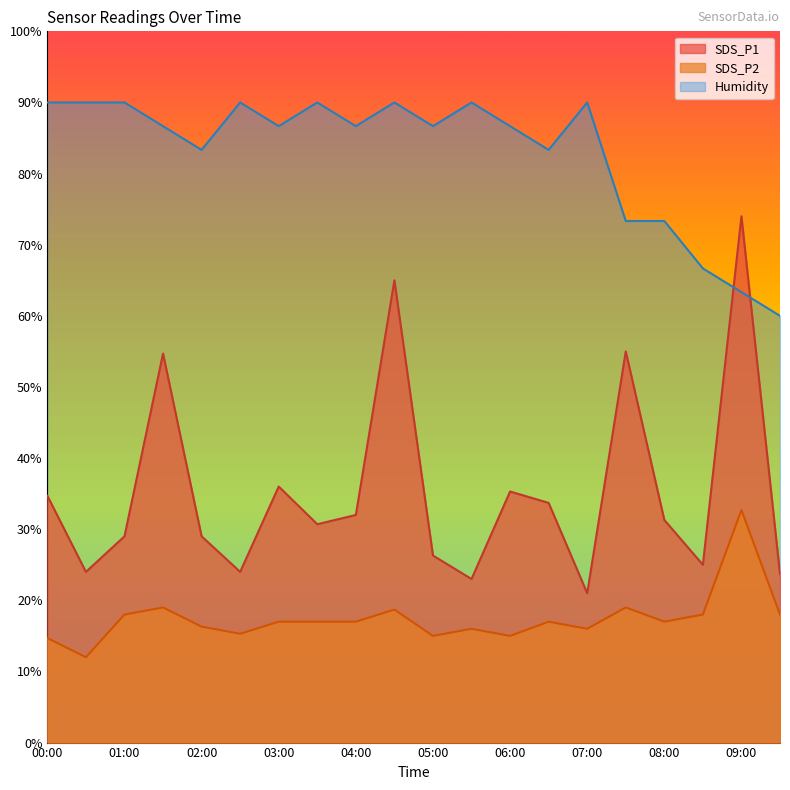

The Humidity series shows 110.2 at 07:30. True or false?

False